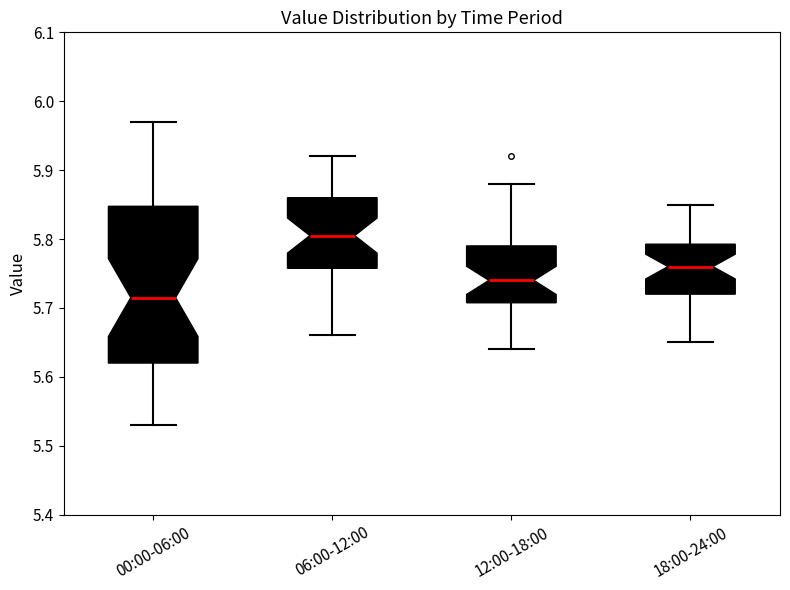

Reading left to right, read every box against the y-axis: the position of its median line, the range the box covers, and the ends of its whiskers. The values are not printed on the chart, so give them approximately, as read against the axis.

00:00-06:00: median 5.72, box 5.62 to 5.85, whiskers 5.53 to 5.97
06:00-12:00: median 5.81, box 5.76 to 5.86, whiskers 5.66 to 5.92
12:00-18:00: median 5.74, box 5.71 to 5.79, whiskers 5.64 to 5.88
18:00-24:00: median 5.76, box 5.72 to 5.79, whiskers 5.65 to 5.85